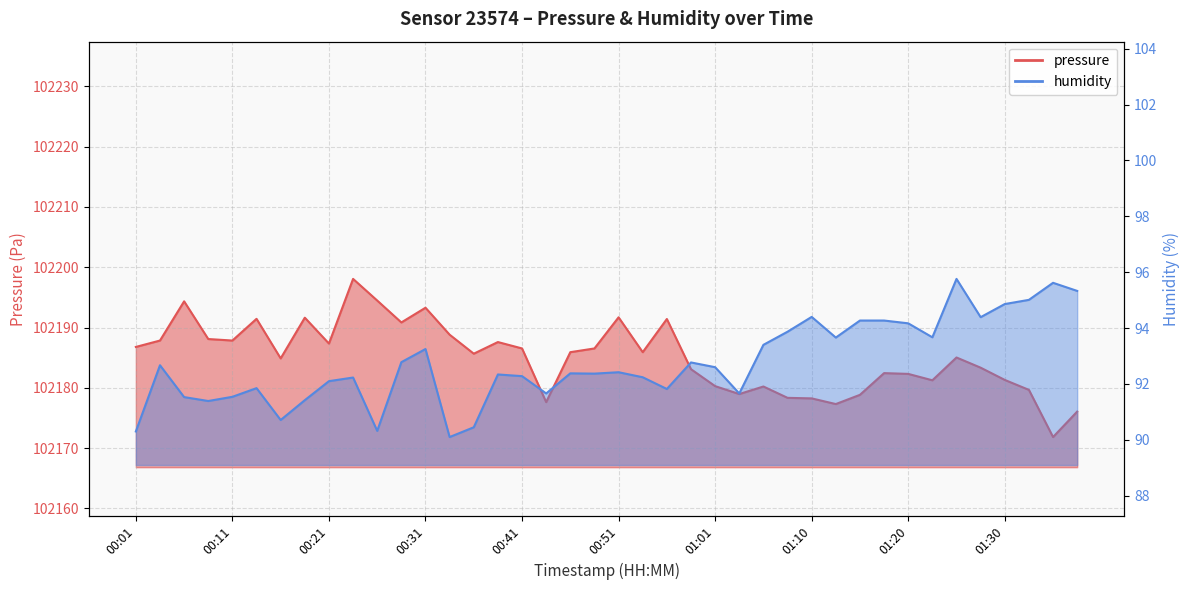

Reading left to right, list all the values displayed in this chart.

pressure: 00:01=102186.8	00:03=102187.8	00:06=102194.3	00:08=102188.1	00:11=102187.8	00:13=102191.4	00:16=102184.9	00:18=102191.6	00:21=102187.3	00:23=102198.1	00:26=102194.5	00:28=102190.8	00:31=102193.3	00:33=102188.8	00:36=102185.7	00:38=102187.6	00:41=102186.5	00:43=102177.6	00:46=102185.9	00:48=102186.5	00:51=102191.7	00:53=102185.9	00:55=102191.4	00:58=102183.1	01:01=102180.3	01:03=102179.0	01:05=102180.2	01:08=102178.3	01:10=102178.2	01:13=102177.3	01:15=102178.8	01:18=102182.4	01:20=102182.3	01:23=102181.2	01:25=102185.0	01:28=102183.3	01:30=102181.3	01:33=102179.7	01:35=102171.8	01:38=102176.1
humidity: 00:01=90.3	00:03=92.7	00:06=91.5	00:08=91.4	00:11=91.5	00:13=91.8	00:16=90.7	00:18=91.4	00:21=92.1	00:23=92.2	00:26=90.3	00:28=92.8	00:31=93.2	00:33=90.1	00:36=90.5	00:38=92.3	00:41=92.3	00:43=91.7	00:46=92.4	00:48=92.4	00:51=92.4	00:53=92.2	00:55=91.8	00:58=92.8	01:01=92.6	01:03=91.7	01:05=93.4	01:08=93.9	01:10=94.4	01:13=93.7	01:15=94.3	01:18=94.3	01:20=94.2	01:23=93.7	01:25=95.8	01:28=94.4	01:30=94.9	01:33=95.0	01:35=95.6	01:38=95.3